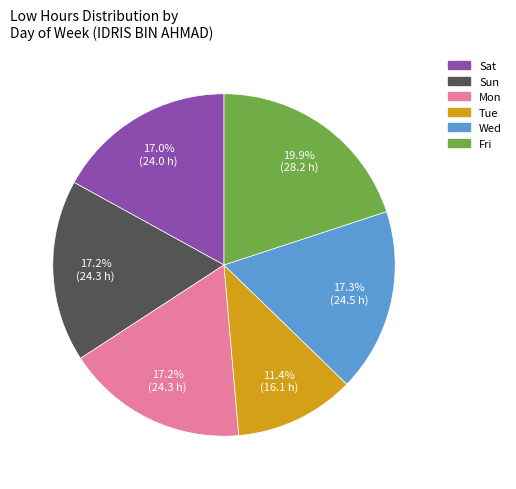

How many segments does this pie chart have?

6